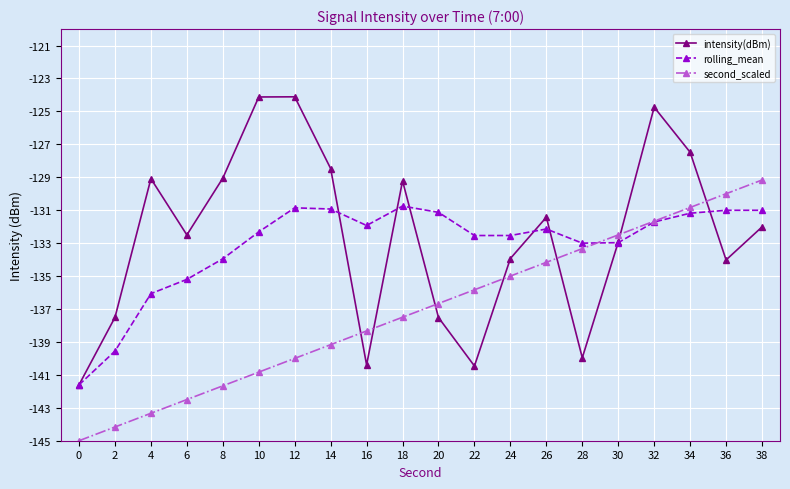

What is the total value across all series at 20?

-405.3